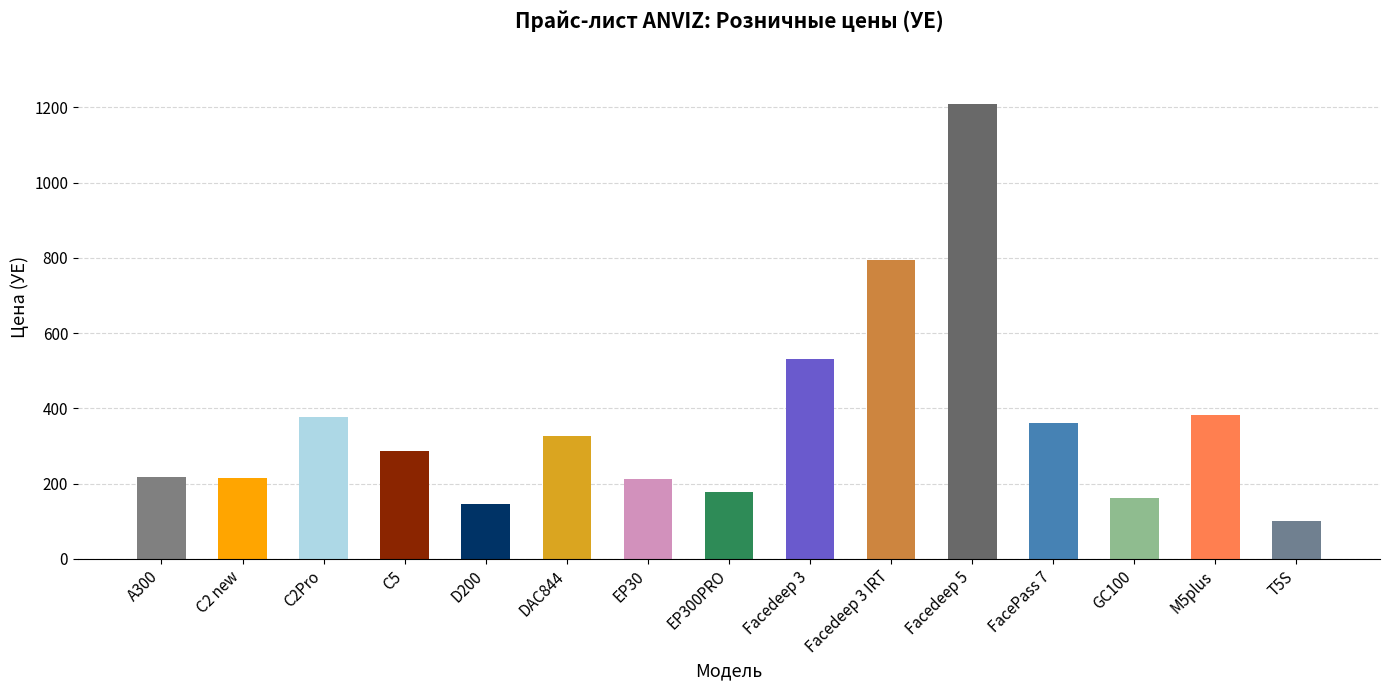

Approximately how many times larger is the value at Facedeep 3 compared to D200?

3.6